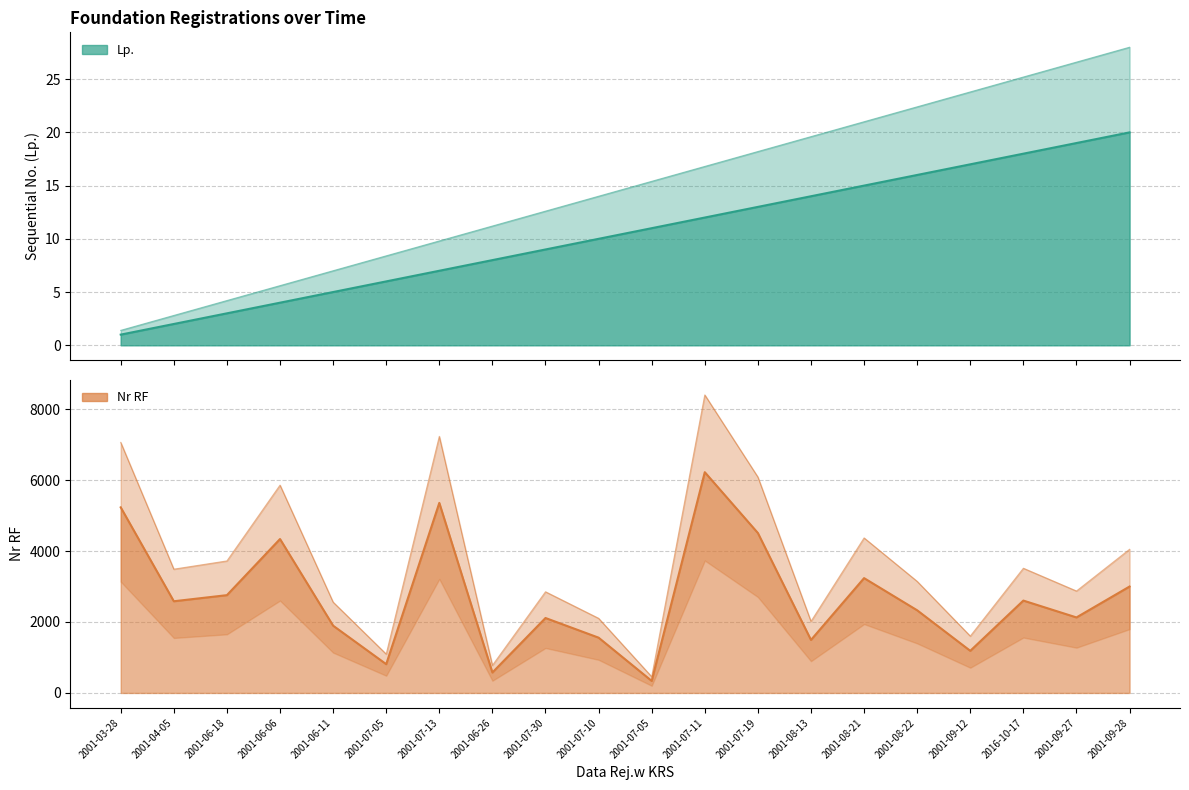

Is it true that Nr RF equals 2112.0 at 2001-07-30?

True